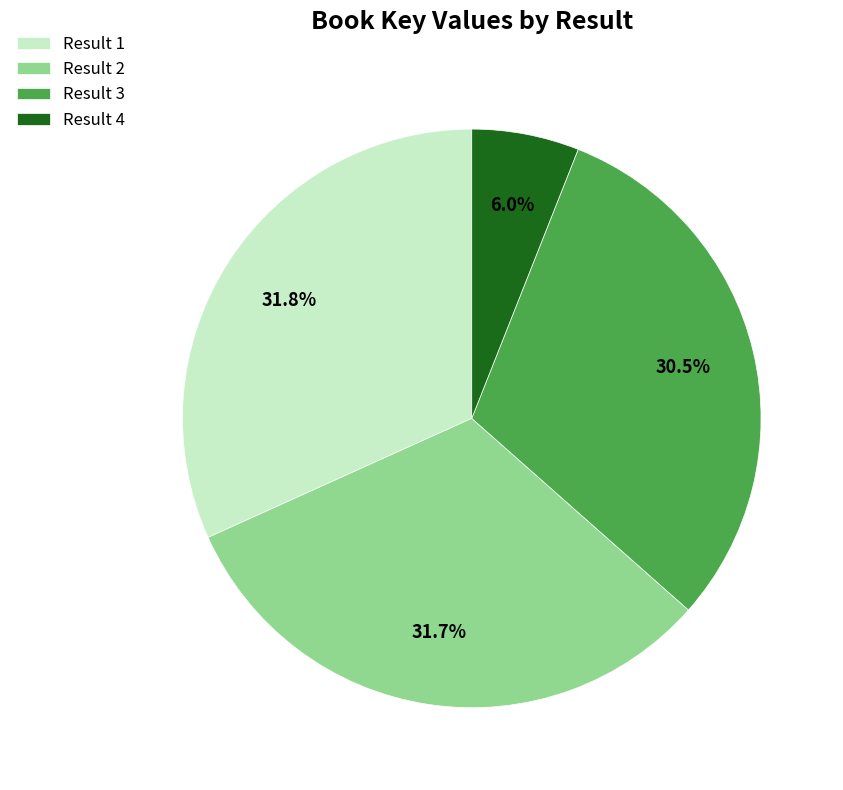

Which category has the smallest portion of the pie?

Result 4